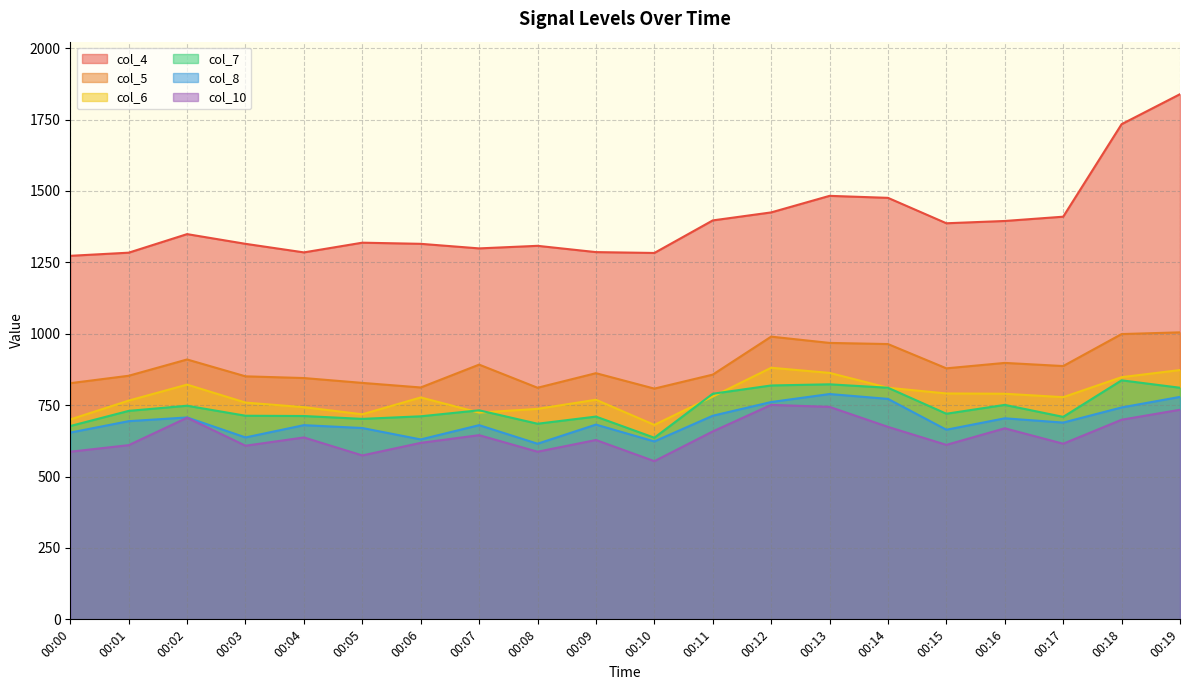

What is the spread (max minus min) of values at 00:13?

739